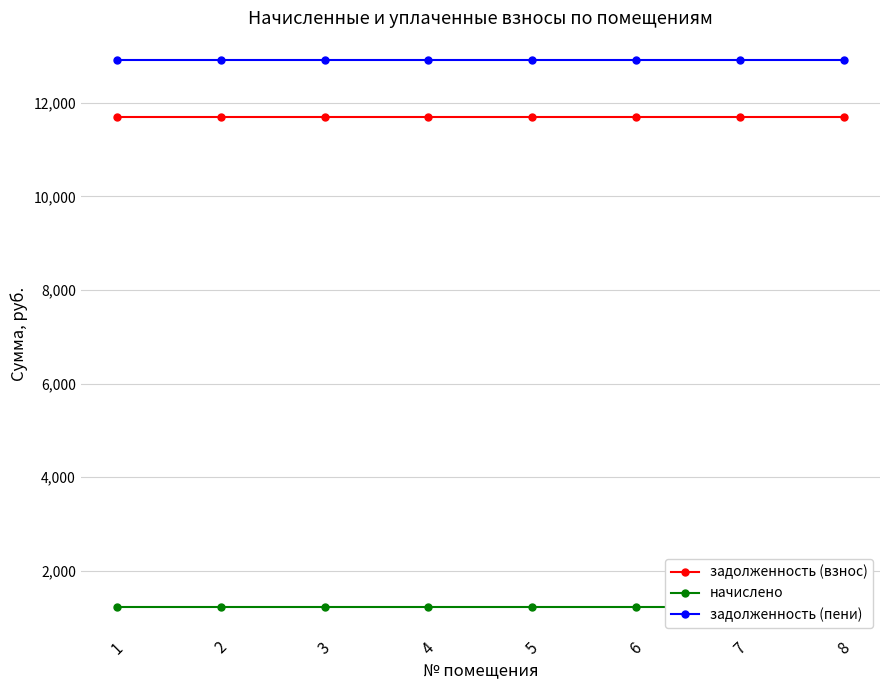

True or false: начислено and задолженность (взнос) intersect in this chart.

False